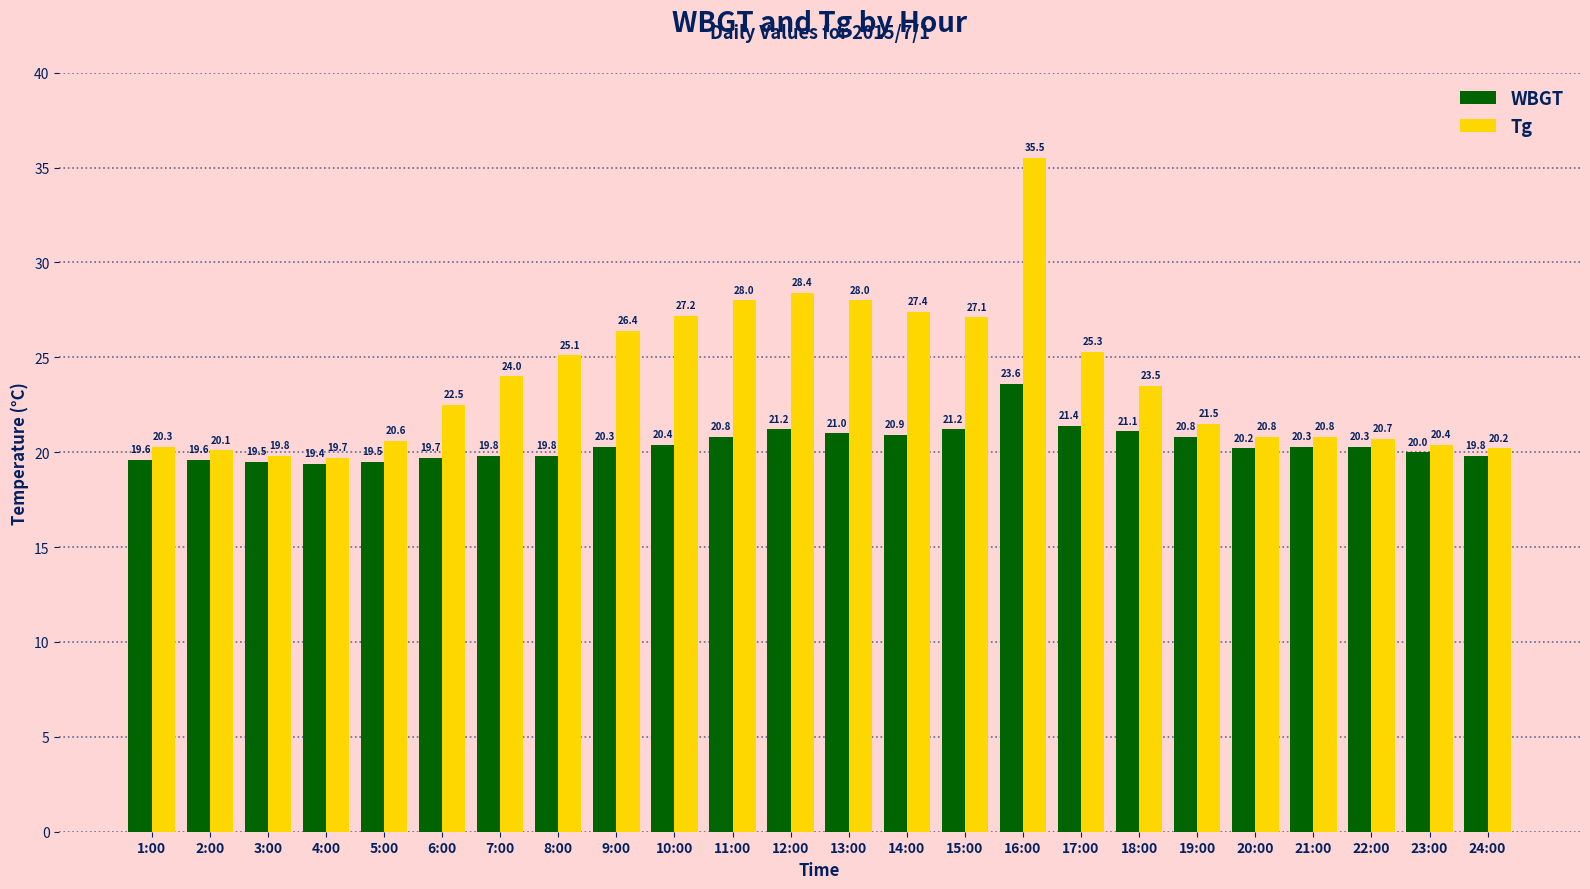

What is the spread (max minus min) of values at 1:00?

0.7